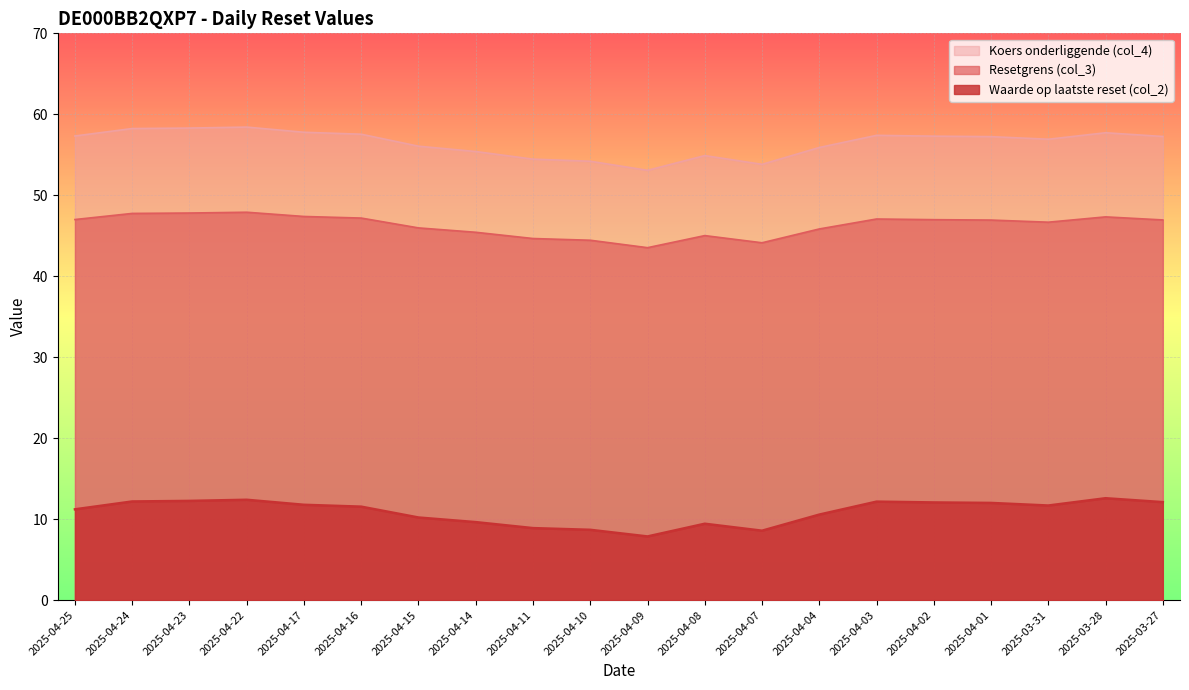

The value of Waarde op laatste reset (col_2) at 2025-04-11 is 5.0. True or false?

False